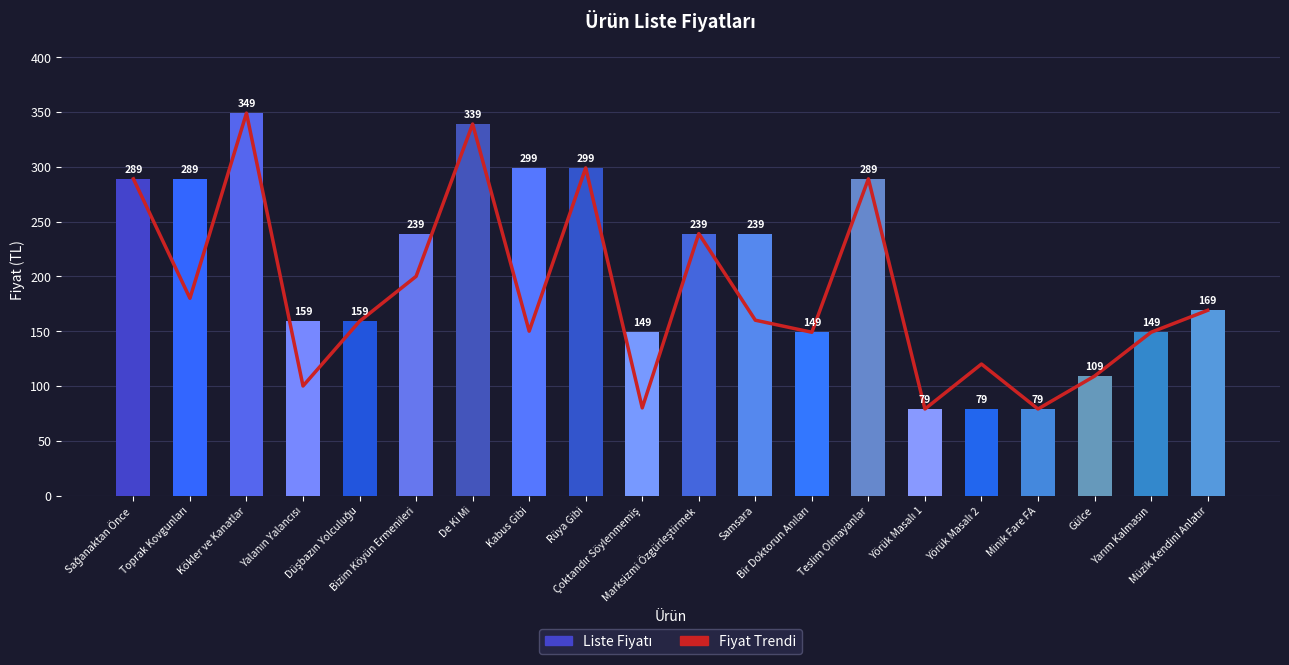

How many values in the Liste Fiyatı series are below 239?

10